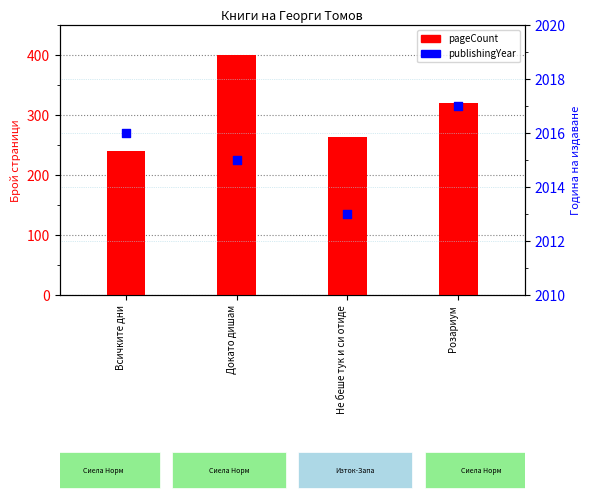

Is the value of publishingYear at Не беше тук и си отиде greater than the value of pageCount at Докато дишам?

Yes